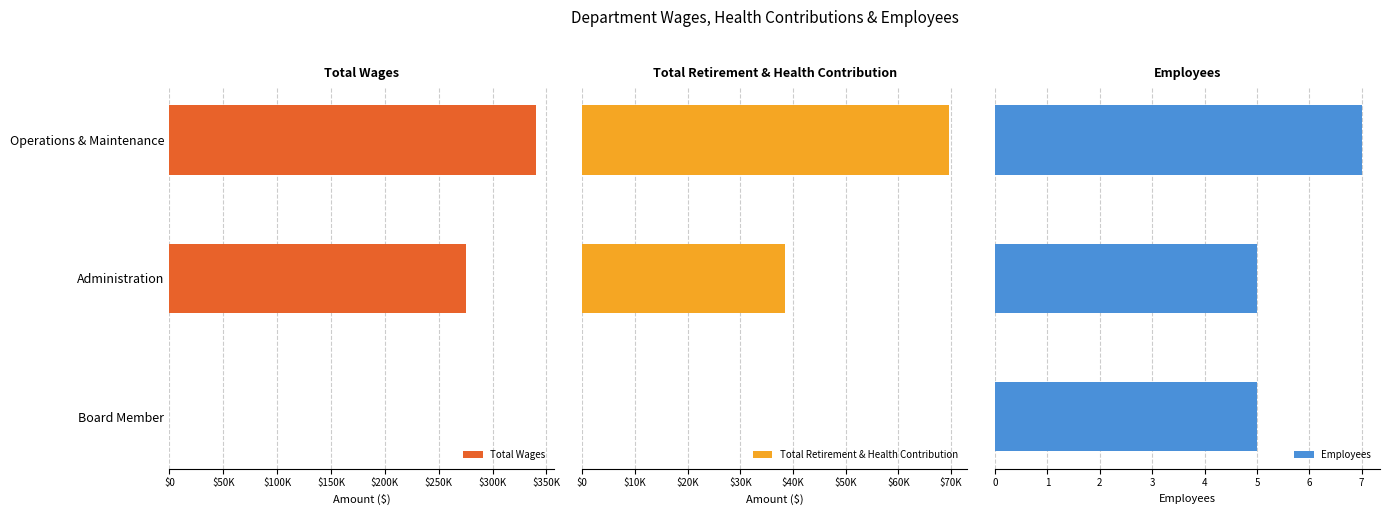

Rank the series by their maximum value, from lowest to highest.

Employees, Total Retirement & Health Contribution, Total Wages